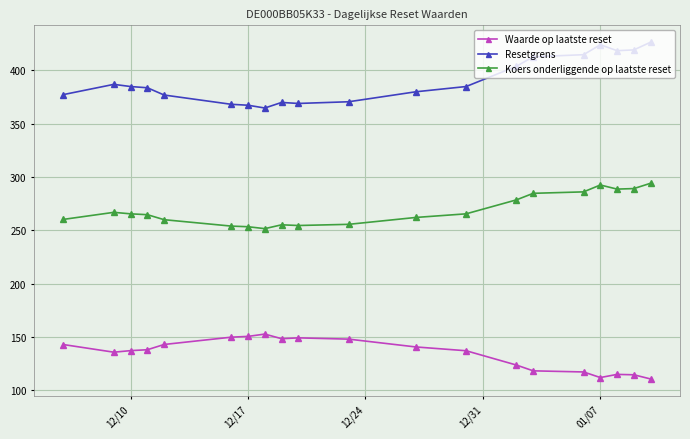

What is the average value of the Koers onderliggende op laatste reset series?

269.1